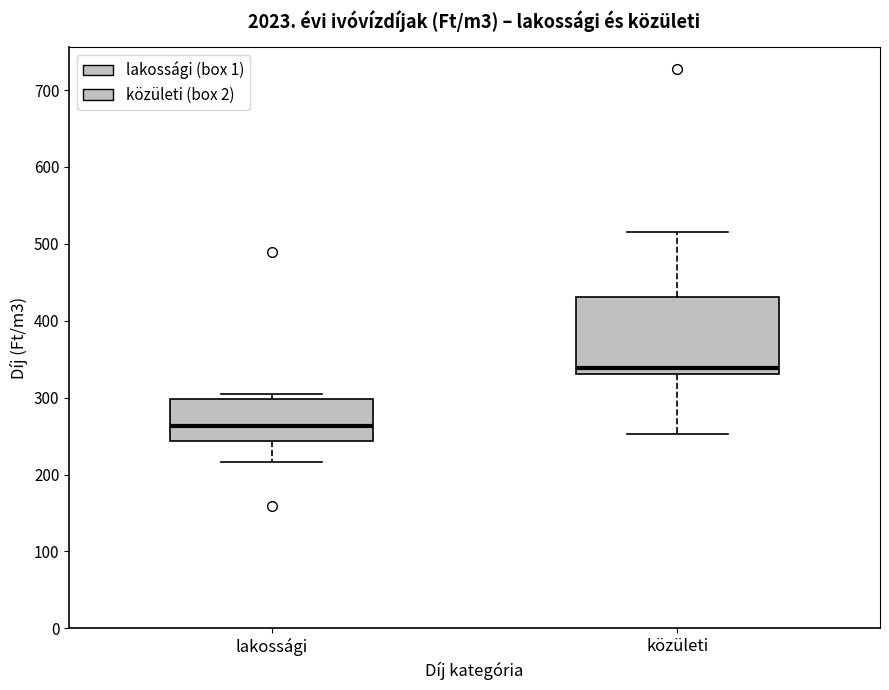

Reading left to right, read every box against the y-axis: the position of its median line, the range the box covers, and the ends of its whiskers. The values are not printed on the chart, so give them approximately, as read against the axis.

lakossági: median 260, box 240 to 300, whiskers 220 to 300 (just above the box's upper edge)
közületi: median 340, box 330 to 430, whiskers 250 to 510